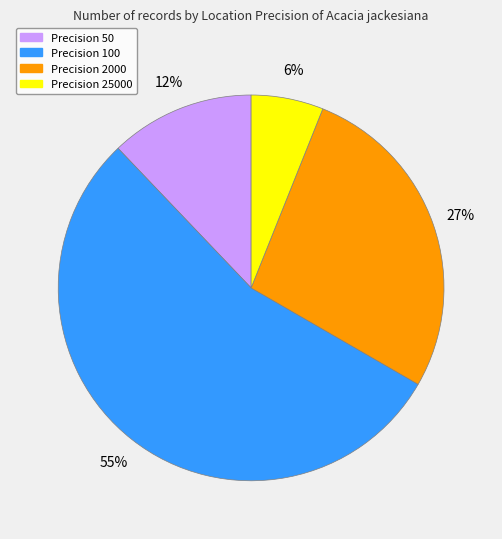

Rank the categories by value from lowest to highest.

Precision 25000, Precision 50, Precision 2000, Precision 100